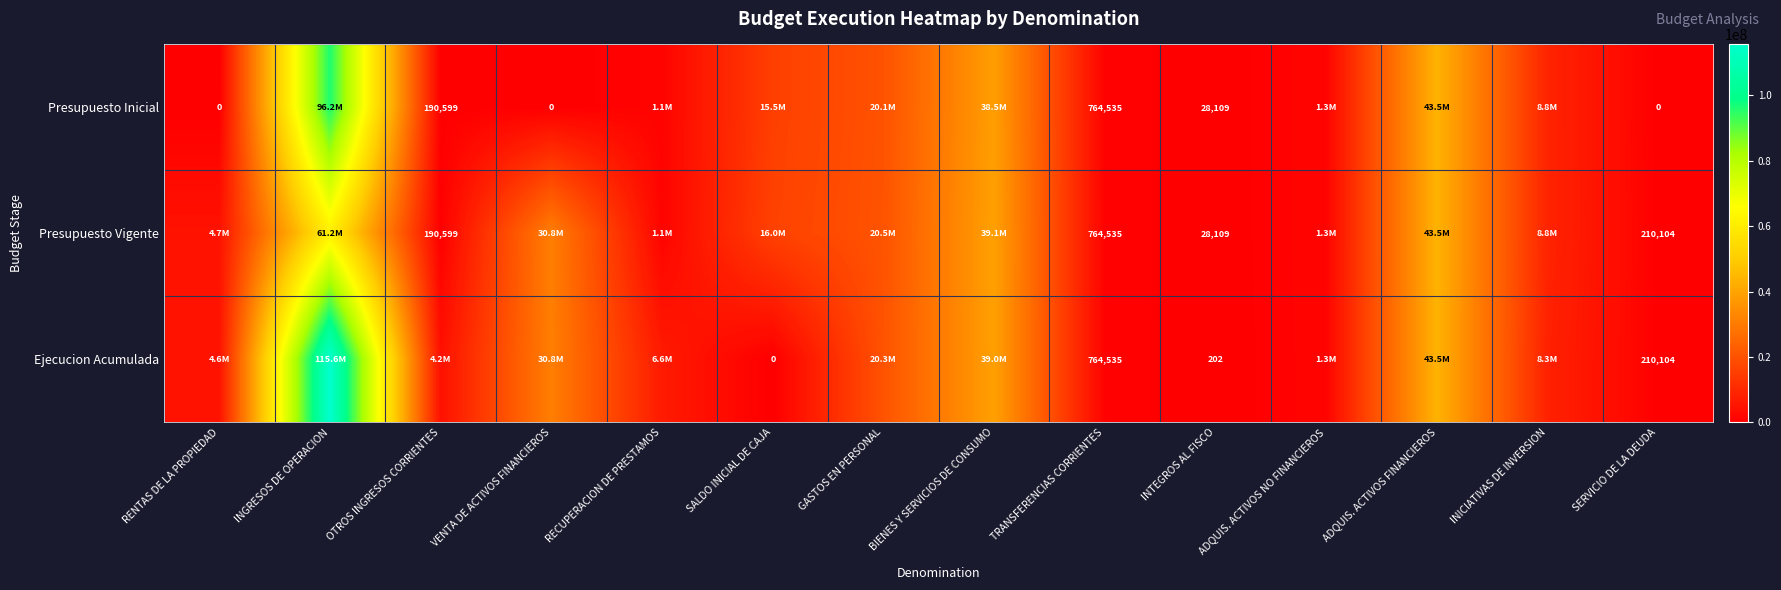

True or false: Presupuesto Vigente has a value of 118441 at SERVICIO DE LA DEUDA.

False